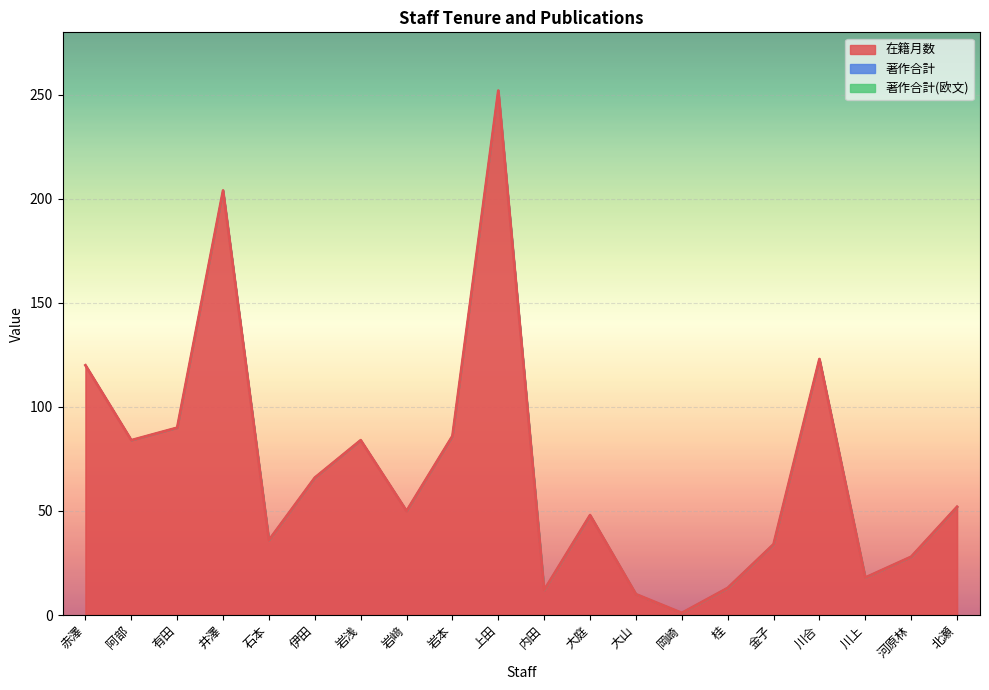

What position from the right is 岡崎?

7